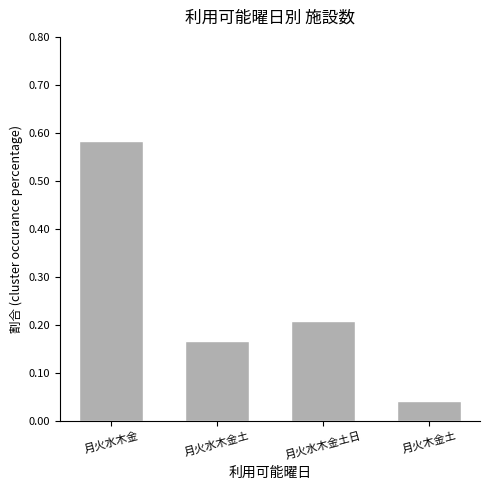

What is the label of the 2nd bar from the right?

月火水木金土日